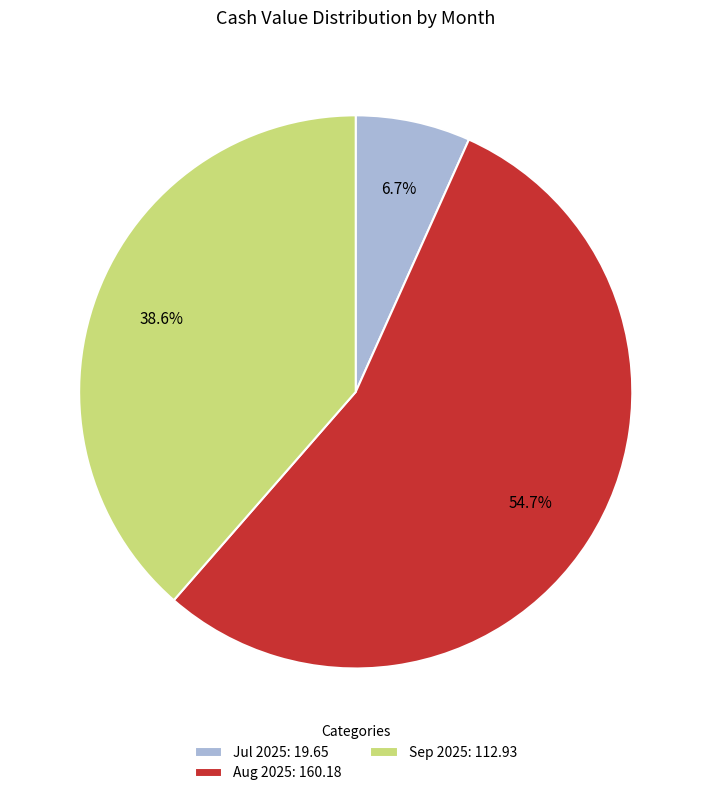

Rank the categories by value from lowest to highest.

Jul 2025: 19.65, Sep 2025: 112.93, Aug 2025: 160.18